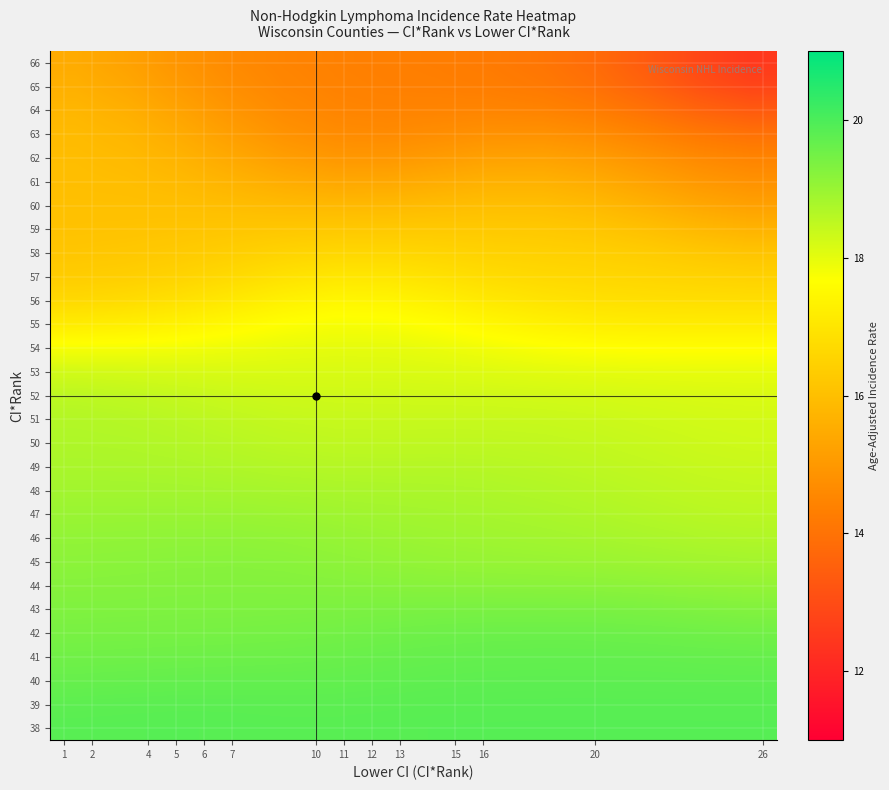

At which category does the chart reach its peak across all series?

20